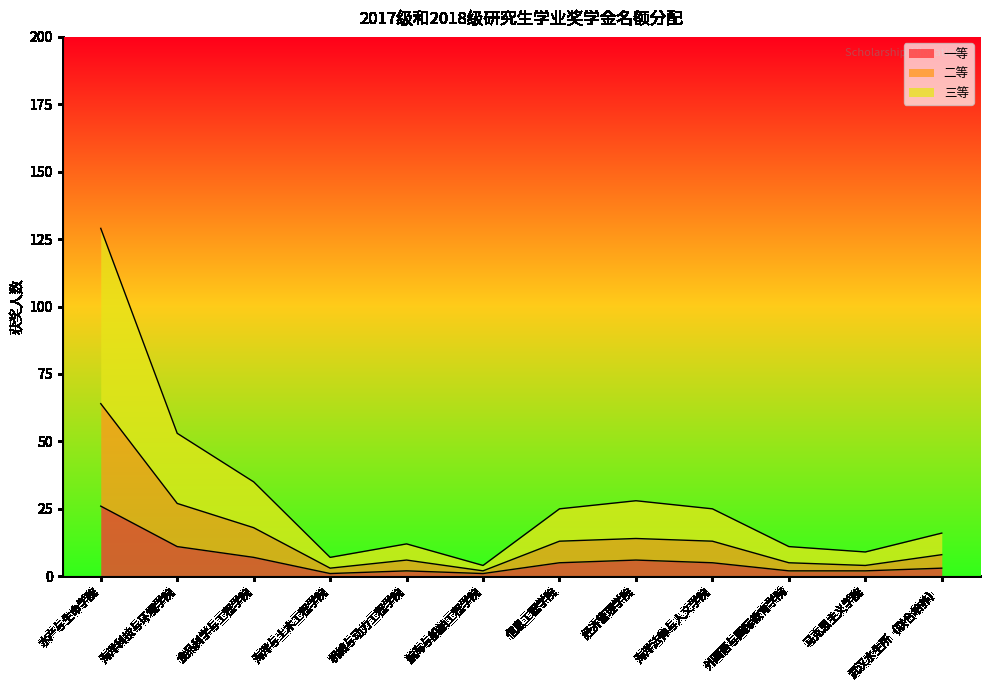

Reading left to right, list all the values displayed in this chart.

一等: 26	11	7	1	2	1	5	6	5	2	2	3	71
二等: 38	16	11	2	4	1	8	8	8	3	2	5	106
三等: 65	26	17	4	6	2	12	14	12	6	5	8	177